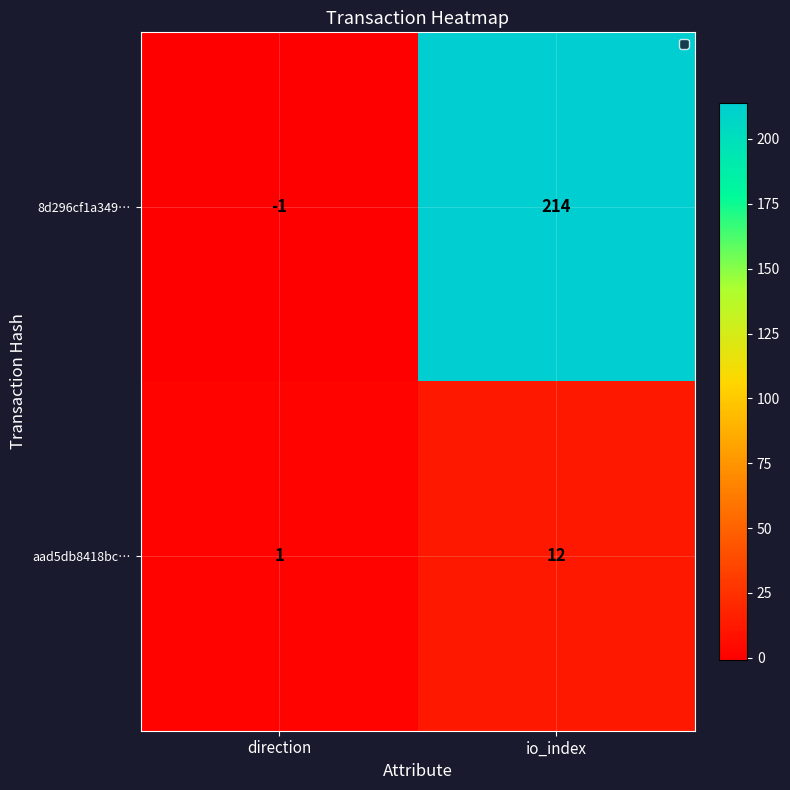

Reading right to left, extract all data points from this chart.

8d296cf1a349…: io_index=214	direction=-1
aad5db8418bc…: io_index=12	direction=1